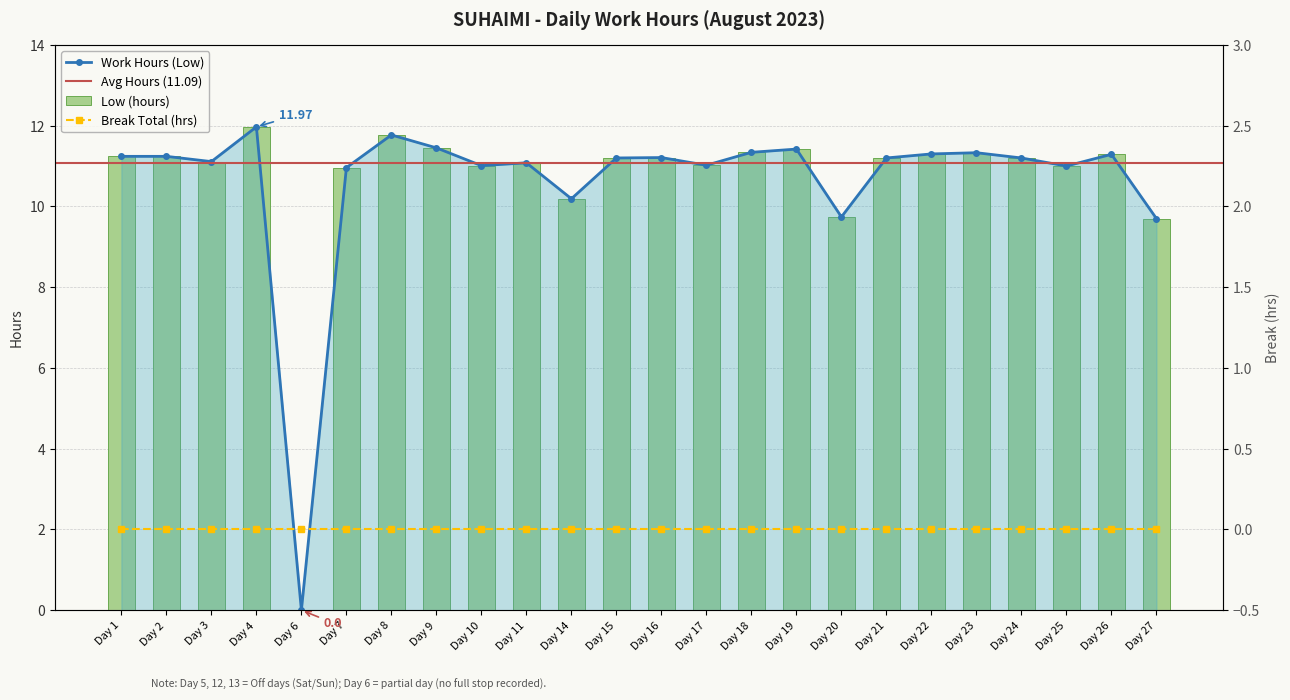

What is the sum of the values at Day 20 and Day 14?

19.9